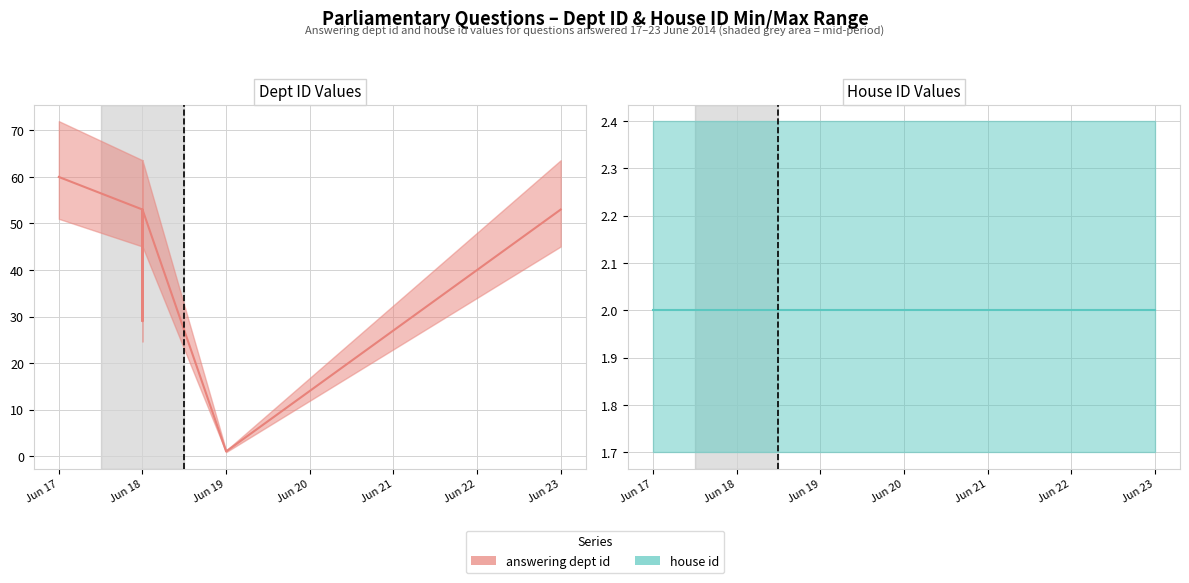

Reading left to right, what are all the values shown in this chart?

answering dept id (line): 60	60	60	60	53	53	29	53	1	53
house id (line): 2	2	2	2	2	2	2	2	2	2